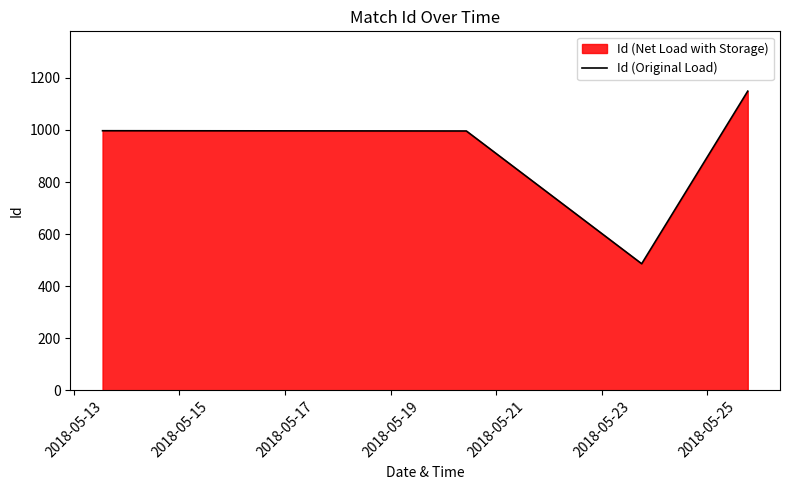

What is the smallest value displayed?

486